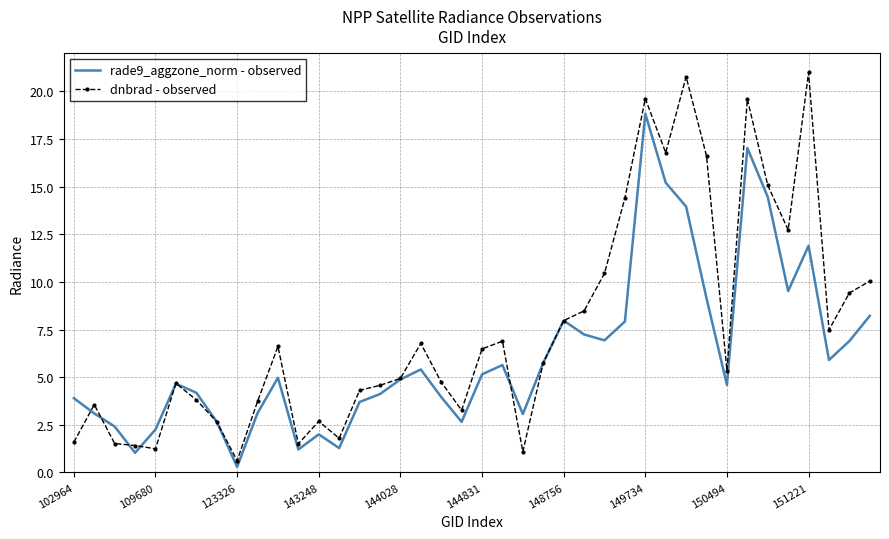

At how many categories does at least one series exceed 12?

9